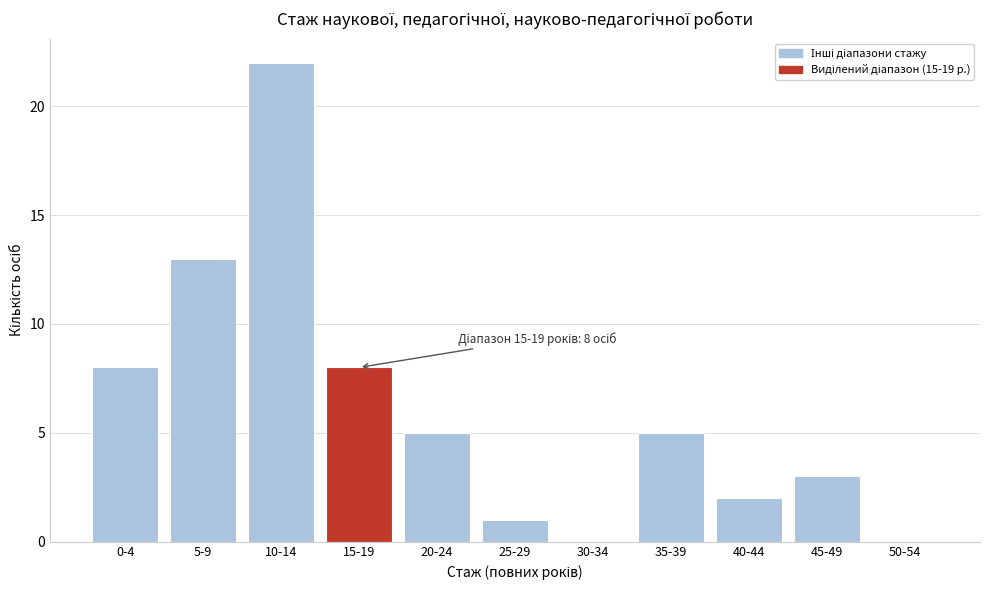

Reading left to right, transcribe all the data shown in this chart.

0-4=8	5-9=13	10-14=22	15-19=8	20-24=5	25-29=1	30-34=0	35-39=5	40-44=2	45-49=3	50-54=0